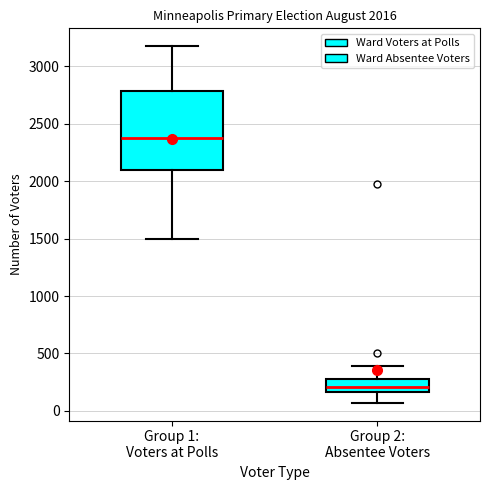

Which box has the highest median line?

Group 1: Voters at Polls